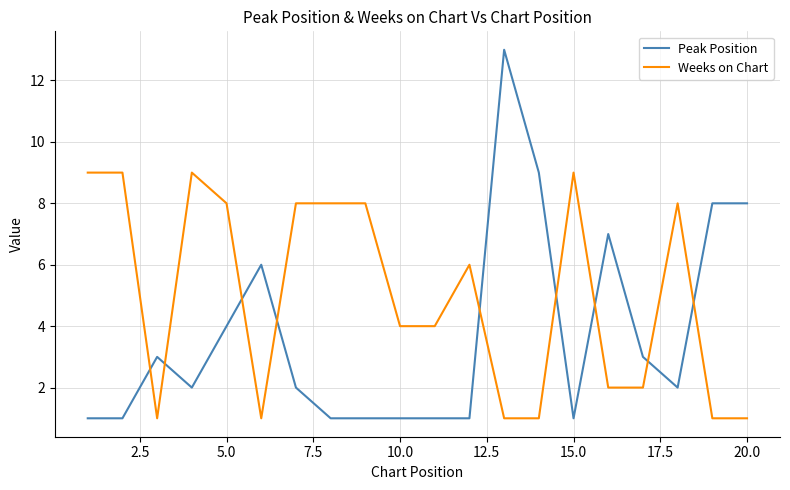

List the series in order of their peak value, highest first.

Peak Position, Weeks on Chart